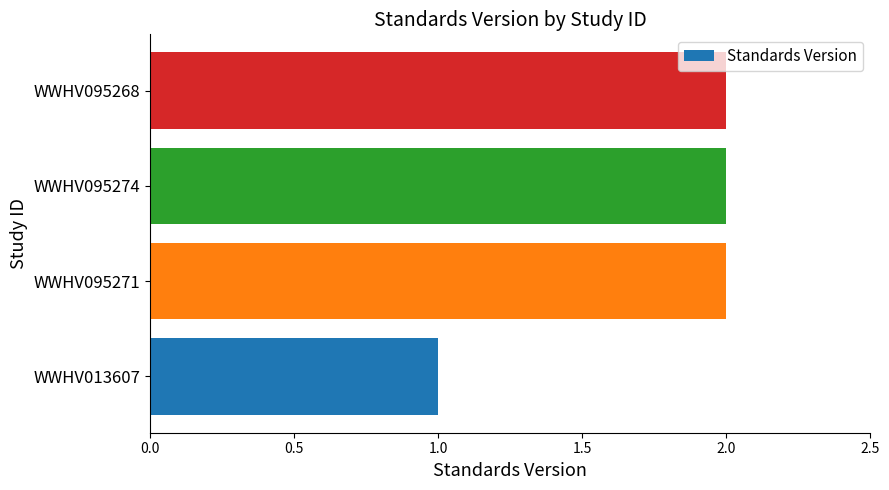

Is it true that the value at WWHV013607 is 2?

False